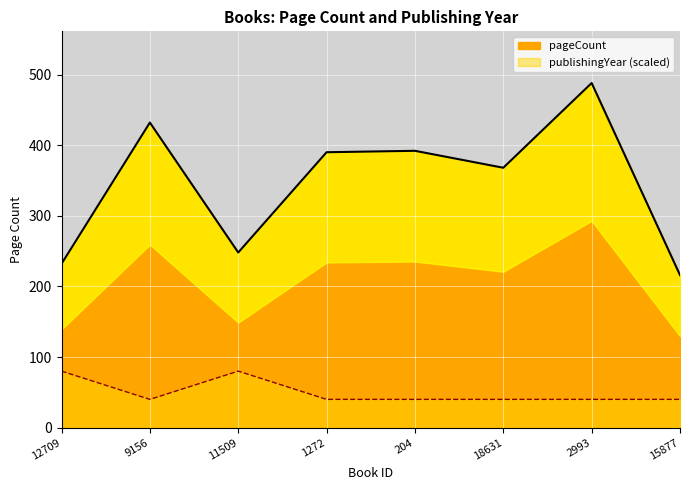

What is the difference between the maximum and minimum values in the publishingYear series?

40